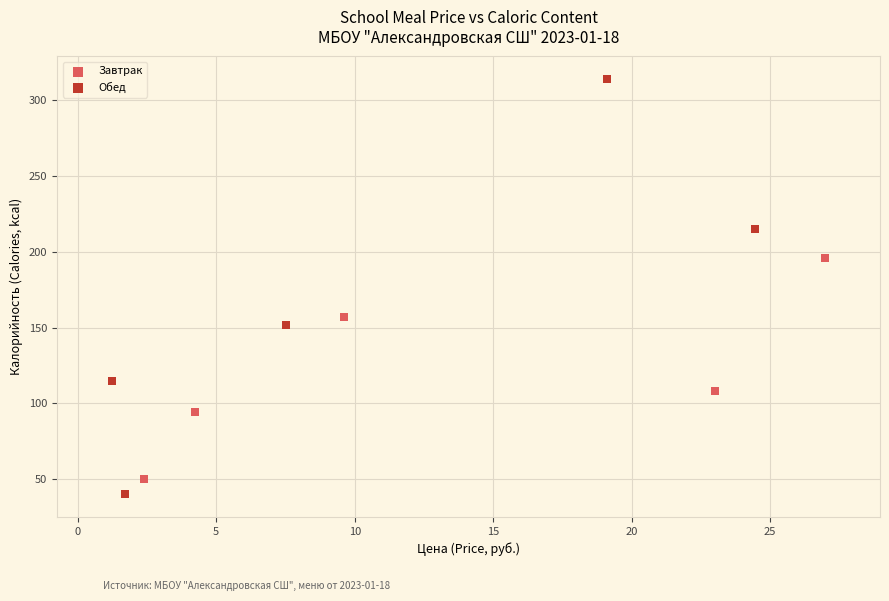

Which series has the largest Y range (max minus min)?

Обед